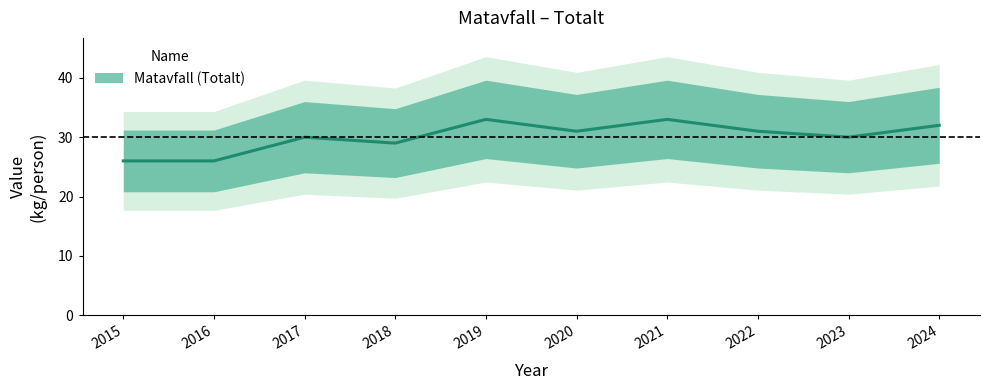

What is the ratio of the value at 2017 to the value at 2021?

0.9